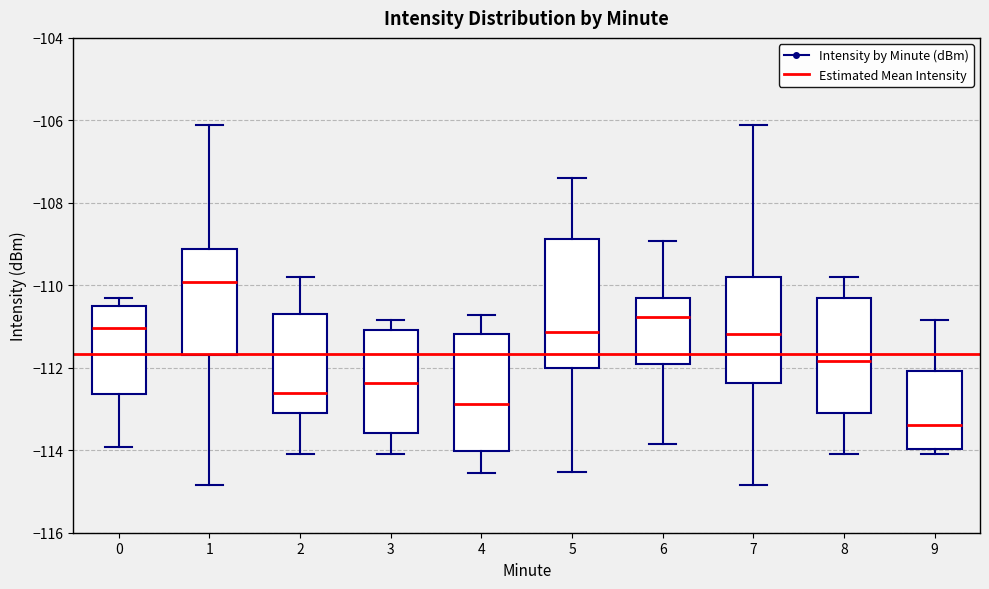

Reading left to right, transcribe this box plot: for each box, give where its median line is, the range the box spans, and where its two whiskers end, as read against the y-axis. The values are not printed on the chart, so give them approximately, as read against the axis.

0: median -111.0, box -112.6 to -110.4, whiskers -114.0 to -110.4 (just above the box's upper edge)
1: median -110.0, box -111.6 to -109.2, whiskers -114.8 to -106.2
2: median -112.6, box -113.0 to -110.6, whiskers -114.0 to -109.8
3: median -112.4, box -113.6 to -111.0, whiskers -114.0 to -110.8
4: median -112.8, box -114.0 to -111.2, whiskers -114.6 to -110.8
5: median -111.2, box -112.0 to -108.8, whiskers -114.6 to -107.4
6: median -110.8, box -112.0 to -110.4, whiskers -113.8 to -109.0
7: median -111.2, box -112.4 to -109.8, whiskers -114.8 to -106.2
8: median -111.8, box -113.0 to -110.4, whiskers -114.0 to -109.8
9: median -113.4, box -114.0 to -112.0, whiskers -114.0 (just below the box's lower edge) to -110.8